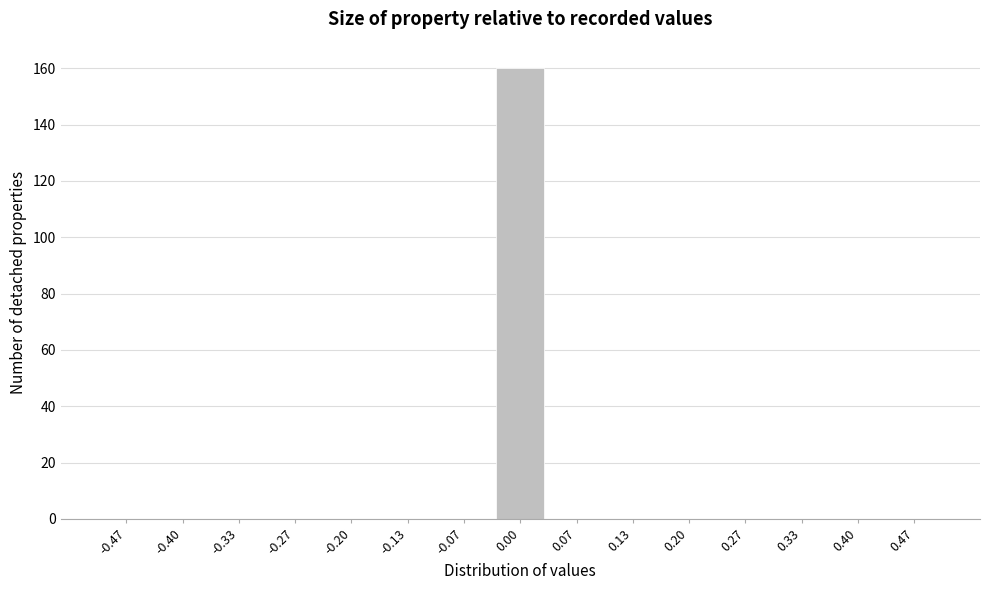

Reading left to right, extract all data points from this chart.

-0.47=0	-0.40=0	-0.33=0	-0.27=0	-0.20=0	-0.13=0	-0.07=0	0.00=160	0.07=0	0.13=0	0.20=0	0.27=0	0.33=0	0.40=0	0.47=0